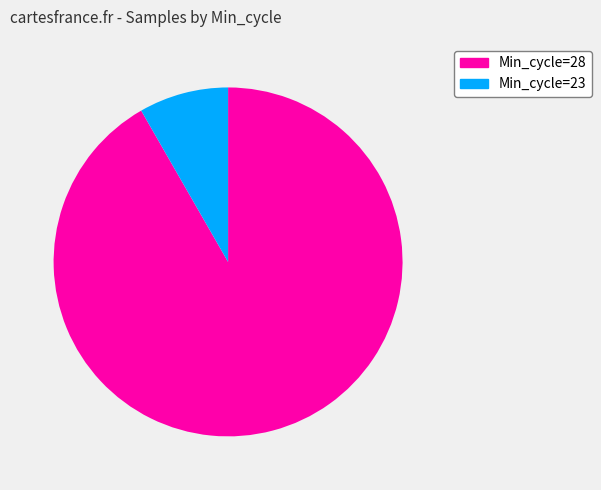

To the nearest percent, what is the average slice percentage?

50%